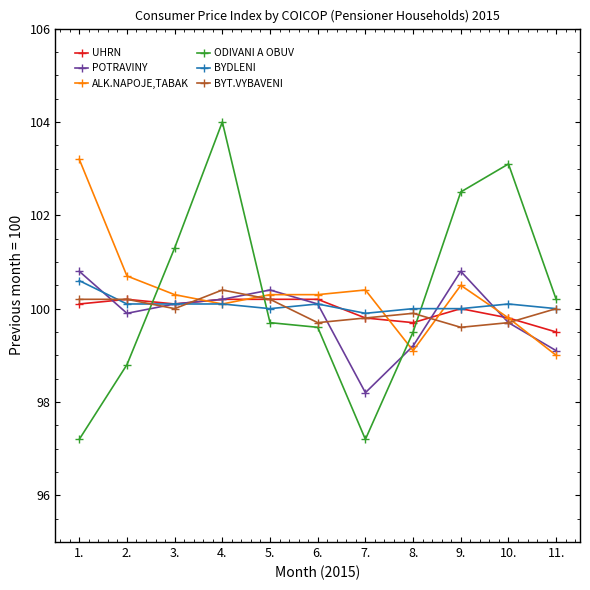

Between 6. and 10., which series saw the biggest shift?

ODIVANI A OBUV